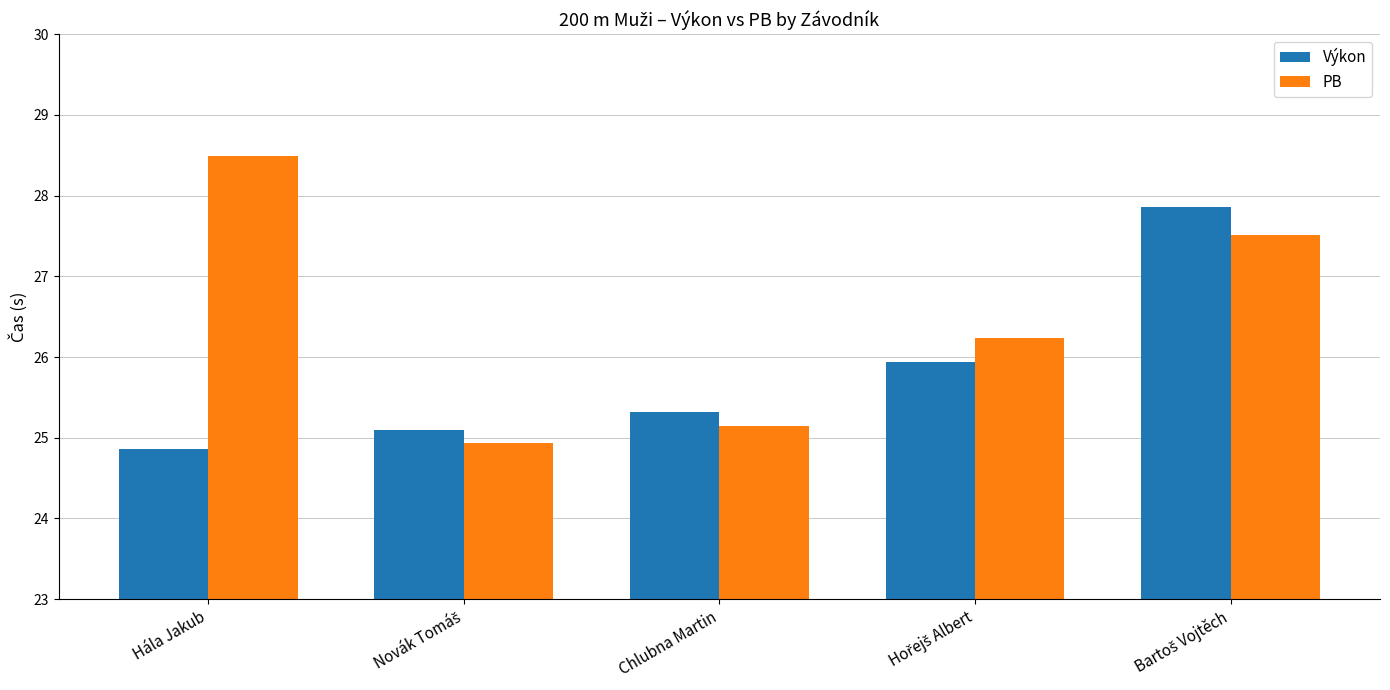

How many bars are there in each group?

2